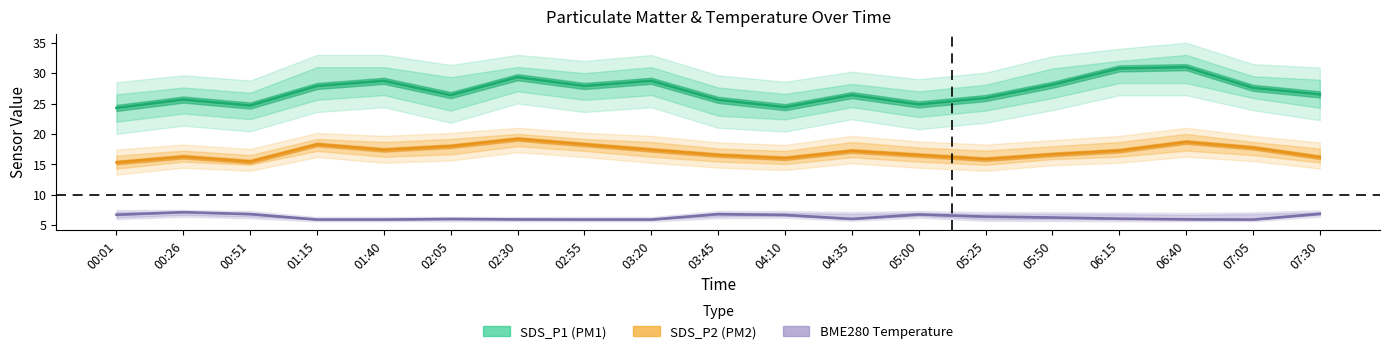

The value of SDS_P2 at 06:15 is 11.8. True or false?

False